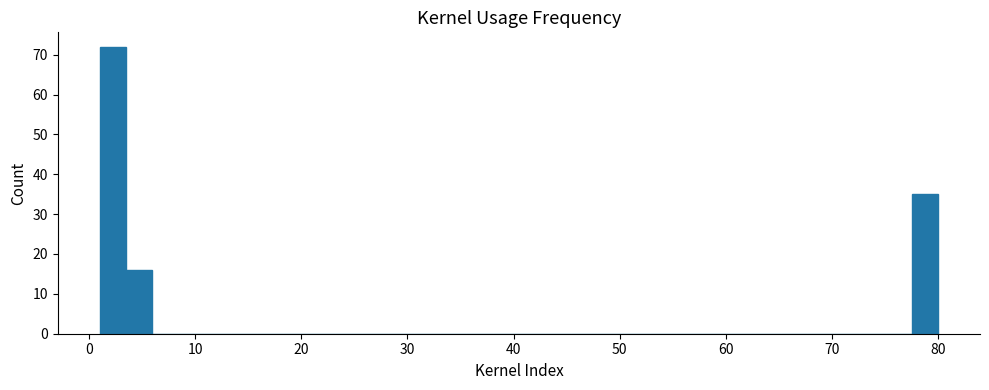

Around what value on the x-axis is the tallest bar? Give the approximate position of its centre, as read against the axis.

2